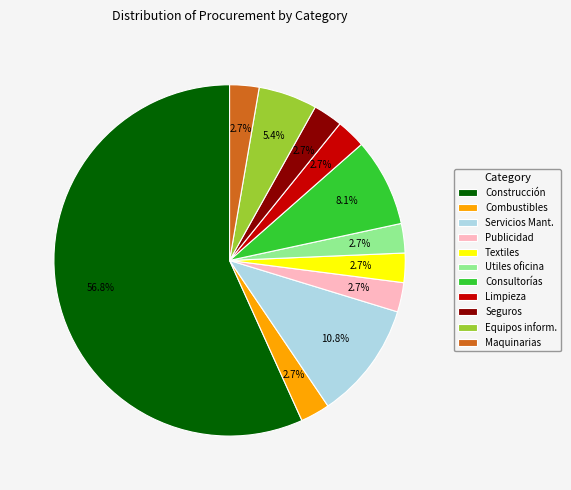

What is the majority slice?

Construcción